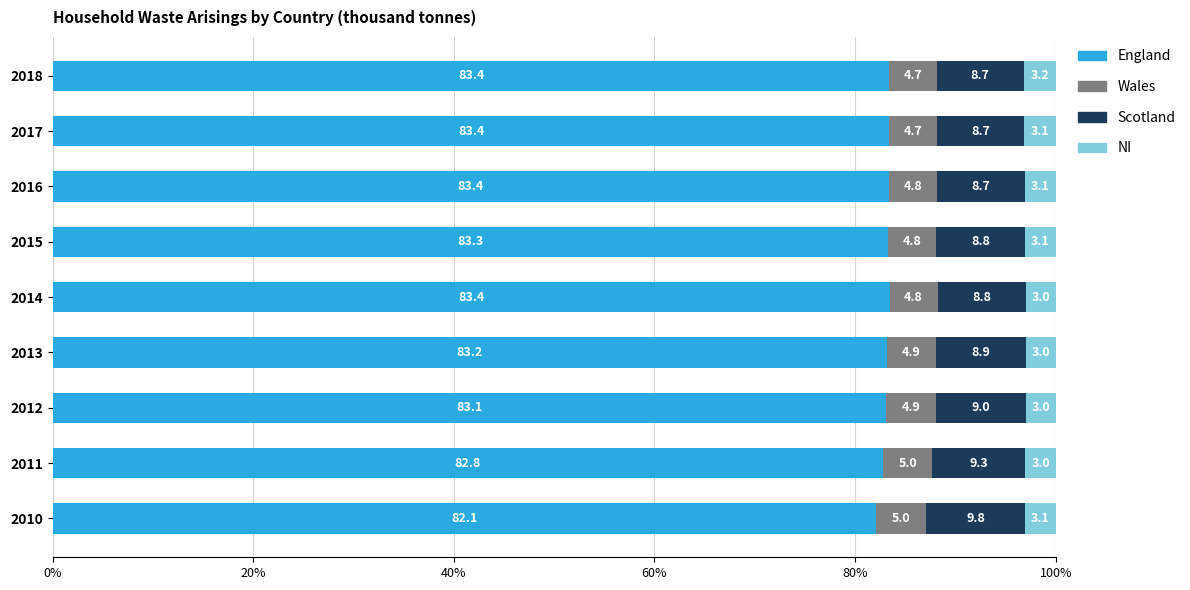

What is the highest value of the England series?

83.4